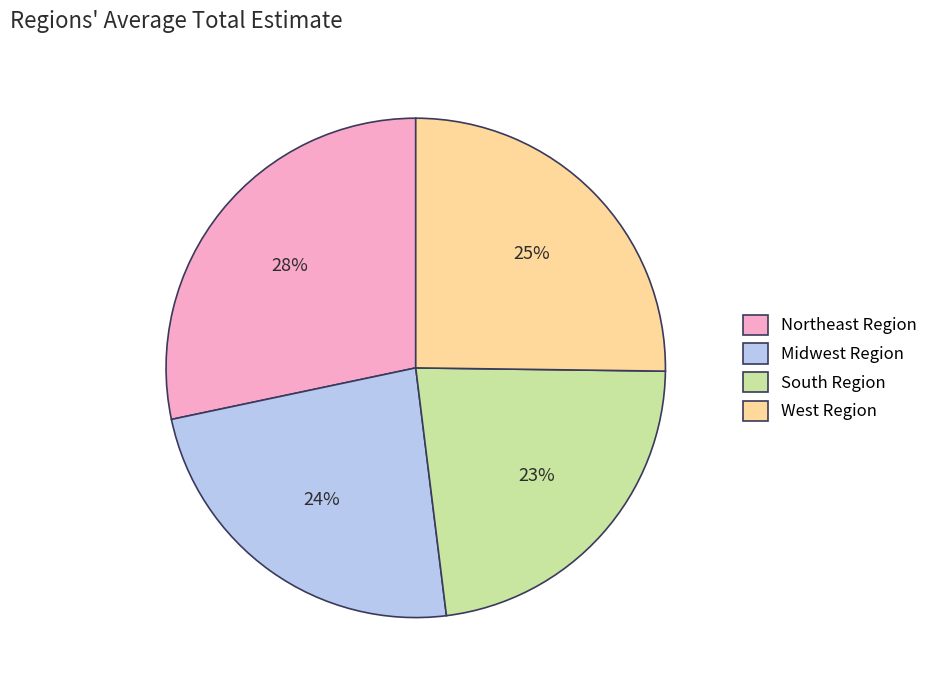

Between South Region and West Region, which is larger?

West Region